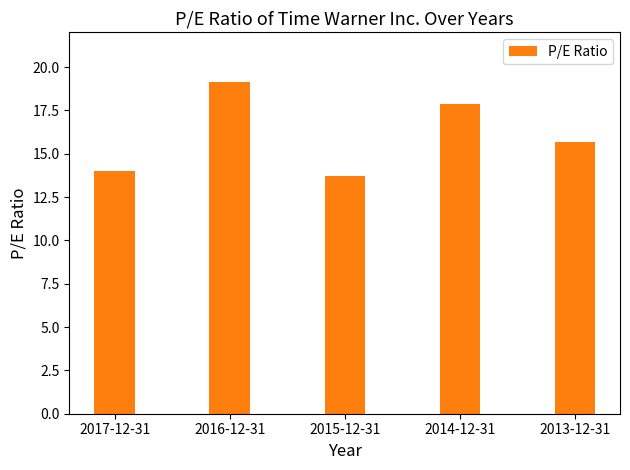

What position from the left is 2017-12-31?

1